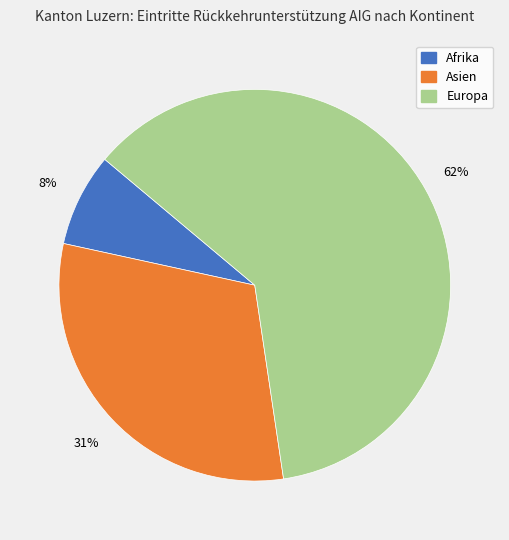

How many segments does this pie chart have?

3